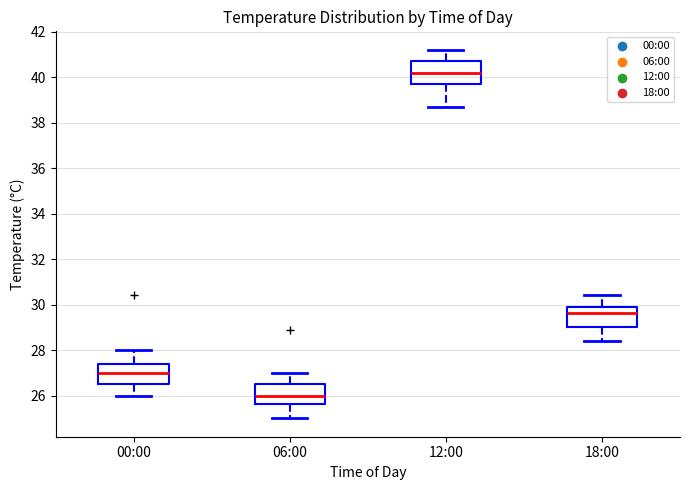

Reading left to right, read every box against the y-axis: the position of its median line, the range the box covers, and the ends of its whiskers. The values are not printed on the chart, so give them approximately, as read against the axis.

00:00: median 27.0, box 26.6 to 27.4, whiskers 26.0 to 28.0
06:00: median 26.0, box 25.6 to 26.6, whiskers 25.0 to 27.0
12:00: median 40.2, box 39.8 to 40.8, whiskers 38.8 to 41.2
18:00: median 29.6, box 29.0 to 30.0, whiskers 28.4 to 30.4